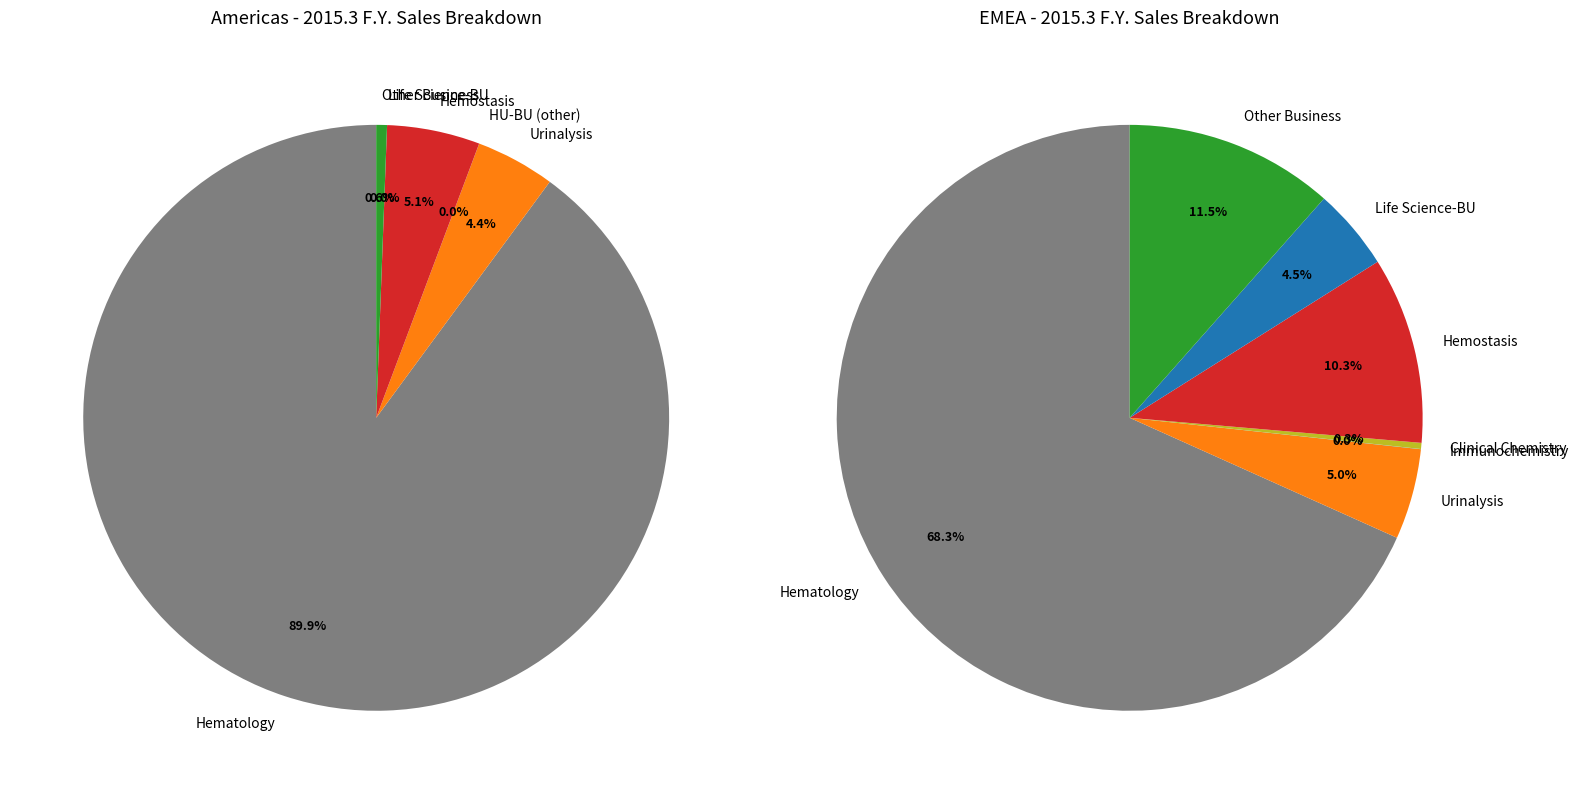

Which slice represents more than half of the pie?

Hematology